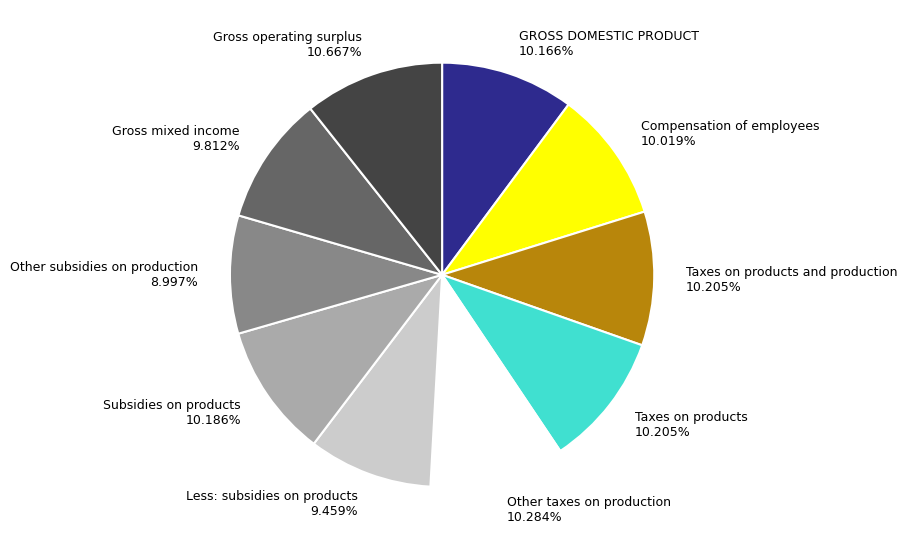

Is the sum of Other taxes on production 10.284% and Gross mixed income 9.812% greater than half?

No